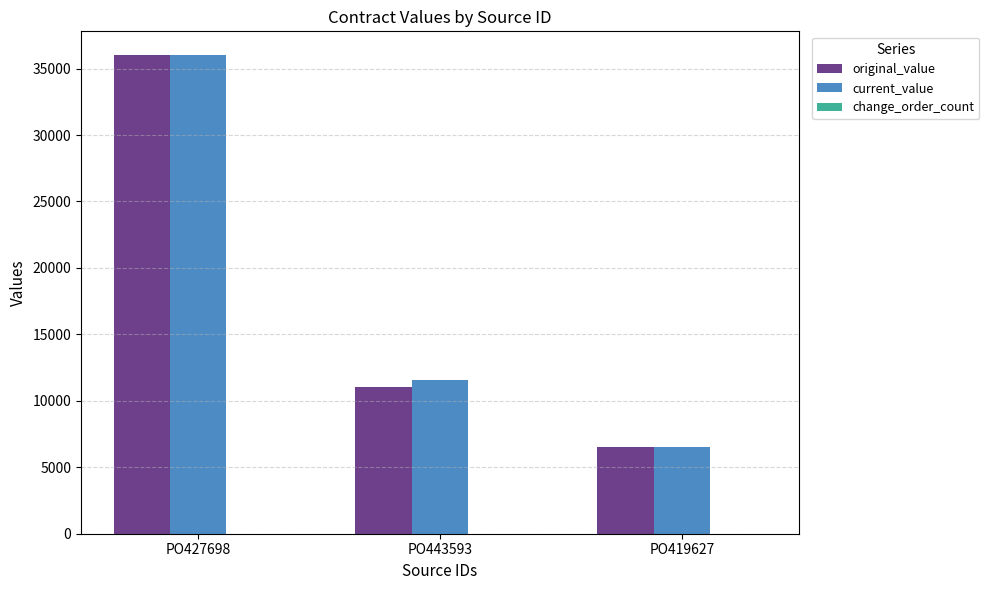

The value of current_value at PO443593 is 17398. True or false?

False